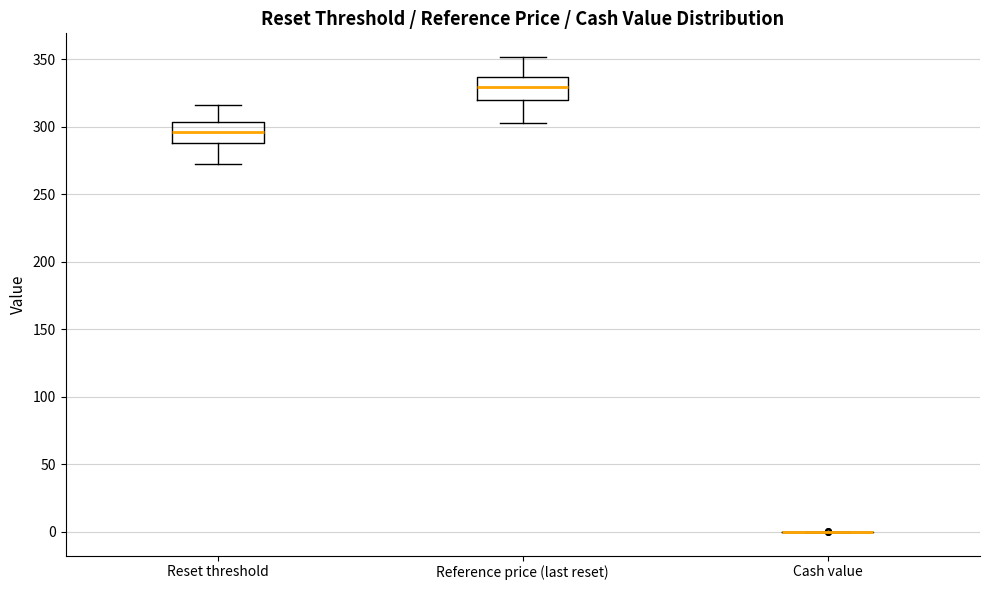

Reading left to right, transcribe this box plot: for each box, give where its median line is, the range the box spans, and where its two whiskers end, as read against the y-axis. The values are not printed on the chart, so give them approximately, as read against the axis.

Reset threshold: median 295, box 290 to 305, whiskers 270 to 315
Reference price (last reset): median 330, box 320 to 335, whiskers 305 to 350
Cash value: box collapsed to a line at 0, whiskers 0 to 0